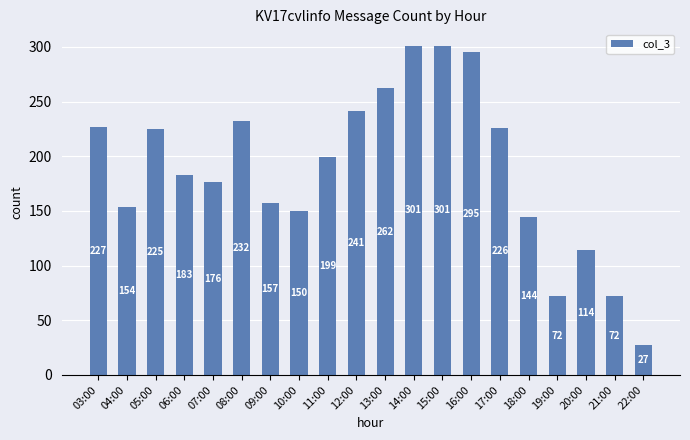

True or false: the data shows 114 at 20:00.

True